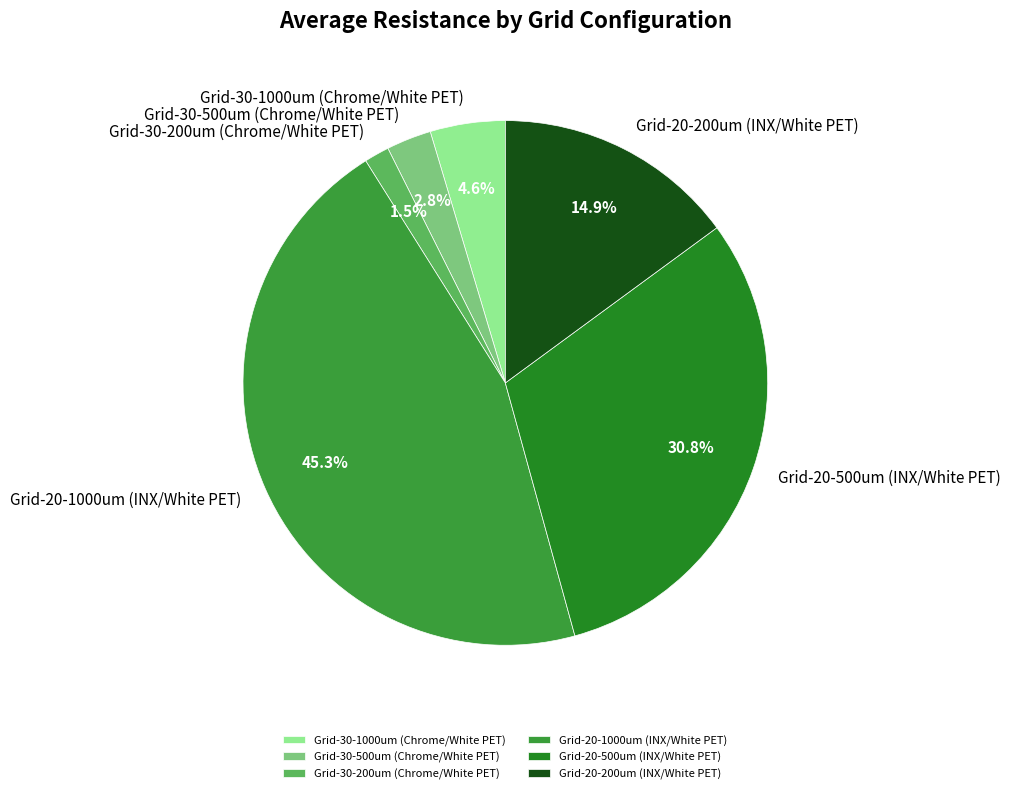

Which has a higher value, Grid-30-200um (Chrome/White PET) or Grid-30-1000um (Chrome/White PET)?

Grid-30-1000um (Chrome/White PET)